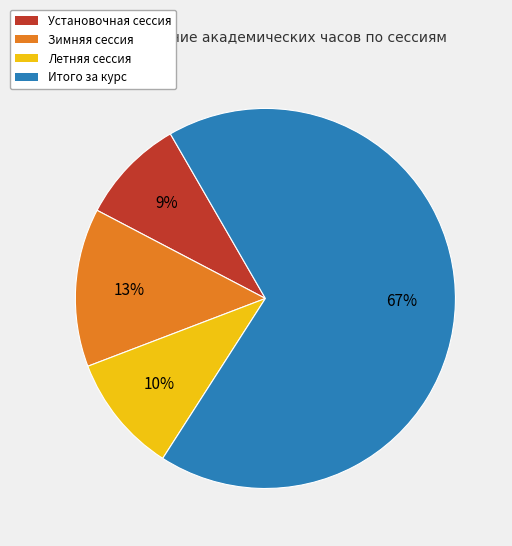

Which has a higher value, Установочная сессия or Зимняя сессия?

Зимняя сессия